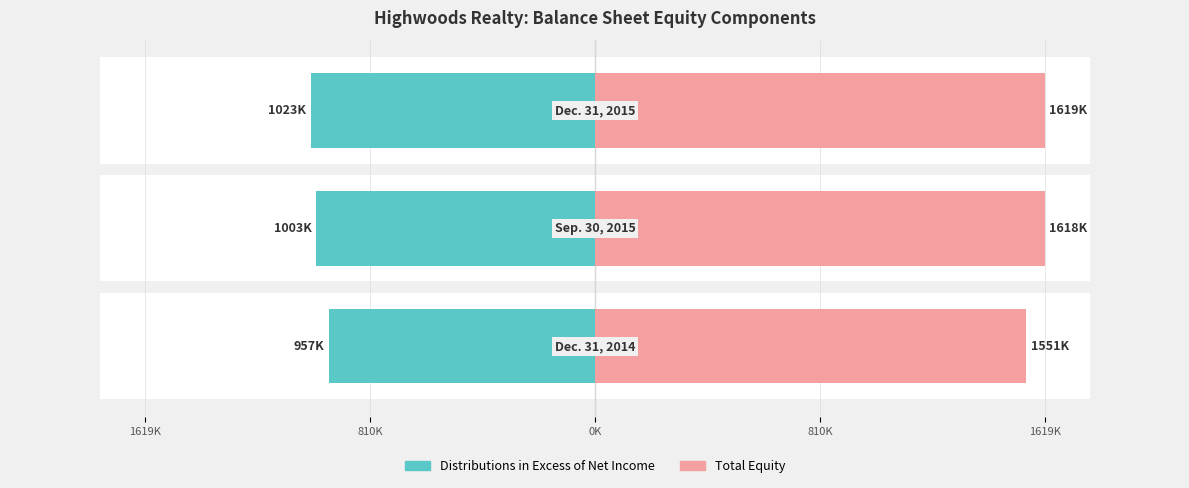

Reading left to right, list all the values displayed in this chart.

Distributions in Excess of Net Income: -957370	-1002879	-1023135
Total Equity: 1551091	1617819	1619282